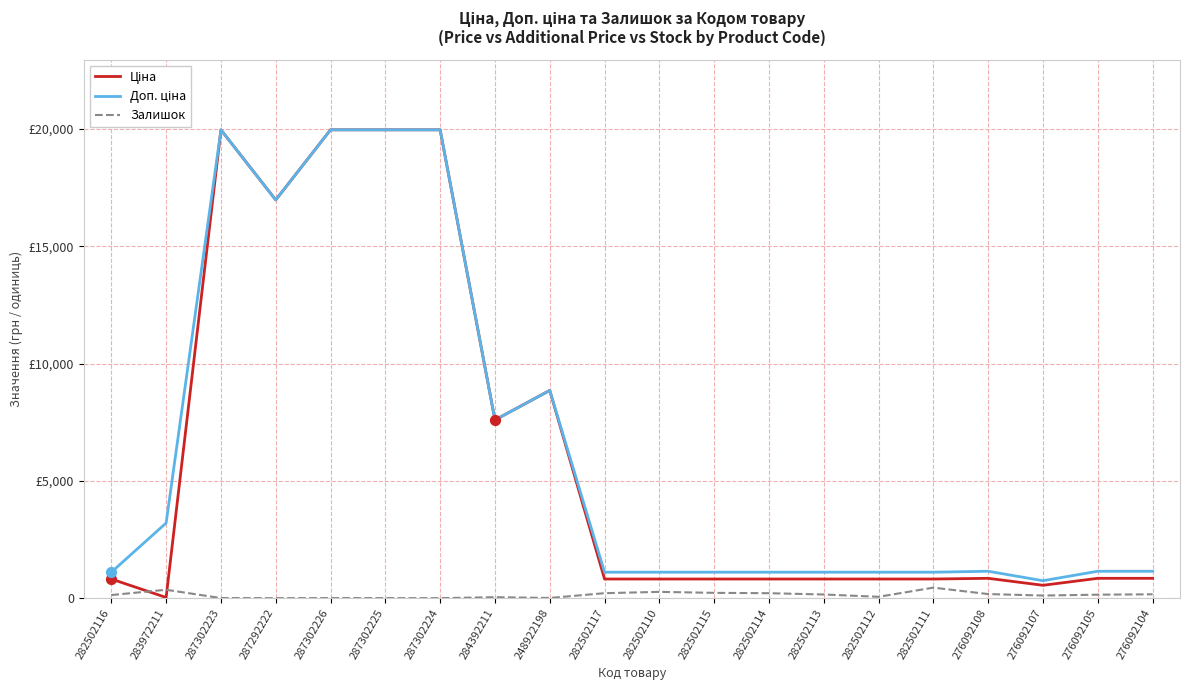

Is the value of Залишок at 282502114 greater than the value of Ціна at 276092105?

No